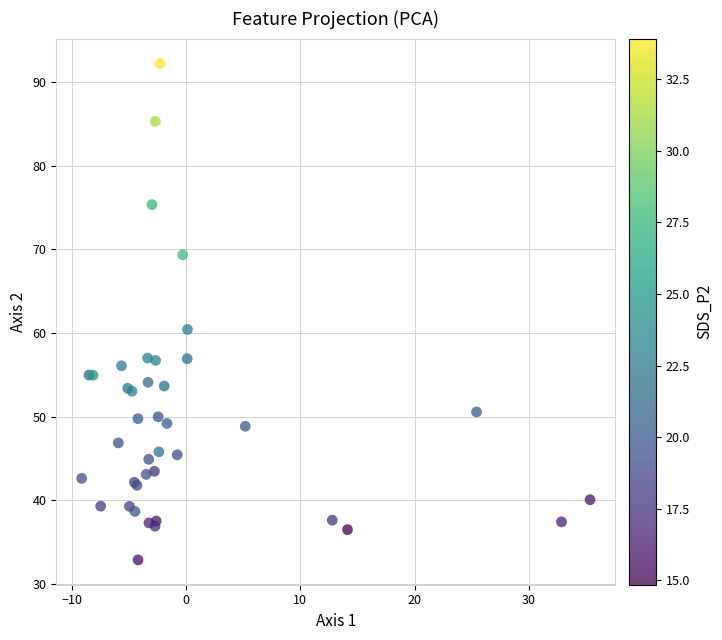

What Y value in the scatter plot is closest to 62?

60.4